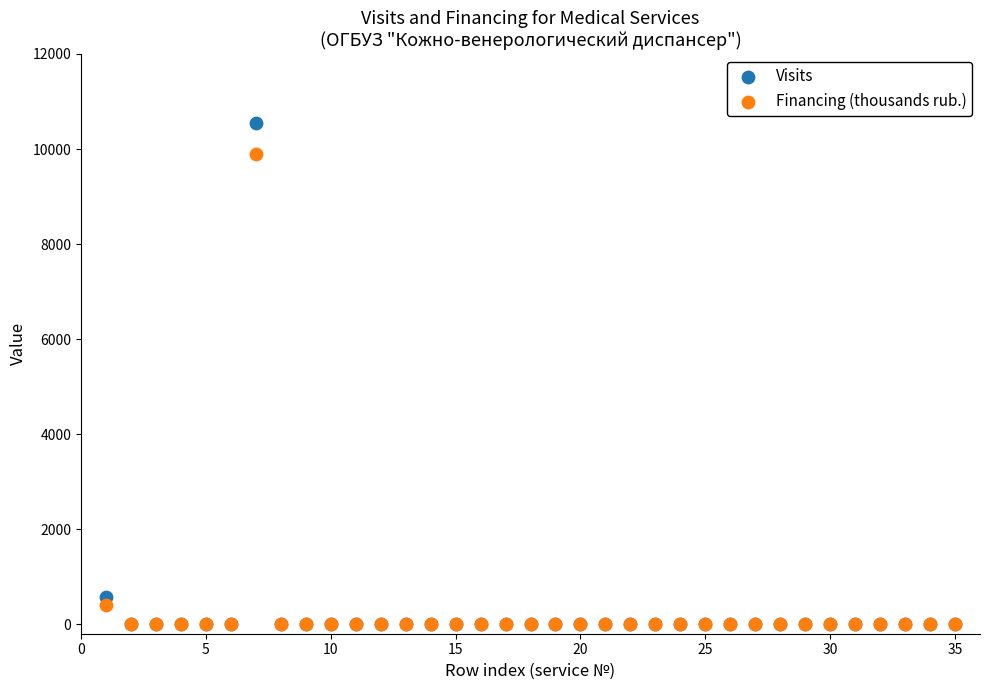

Which series has the widest spread of Y values?

Visits